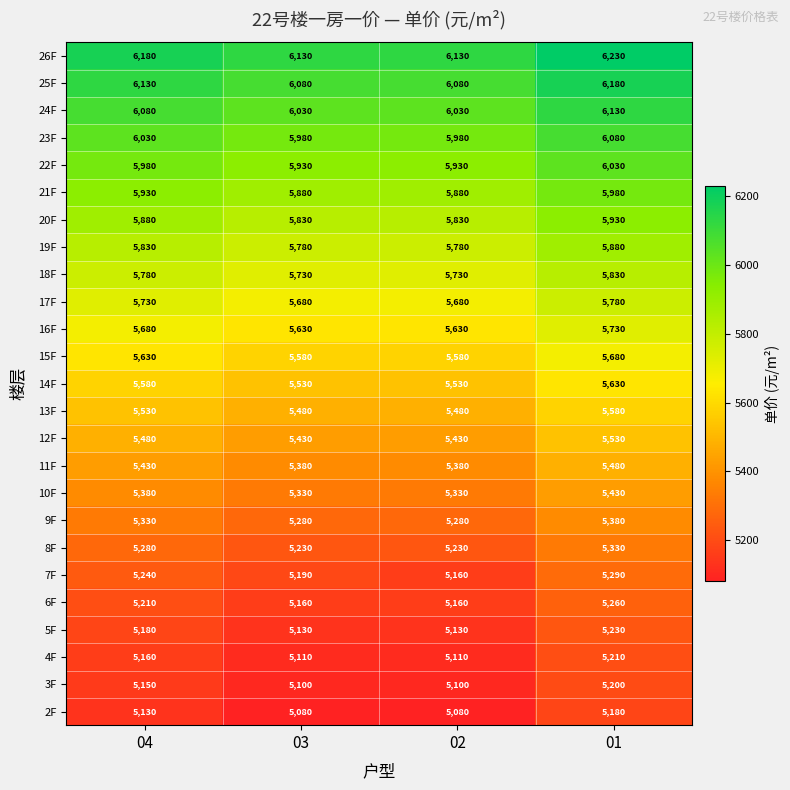

At how many categories does at least one series exceed 5126?

4